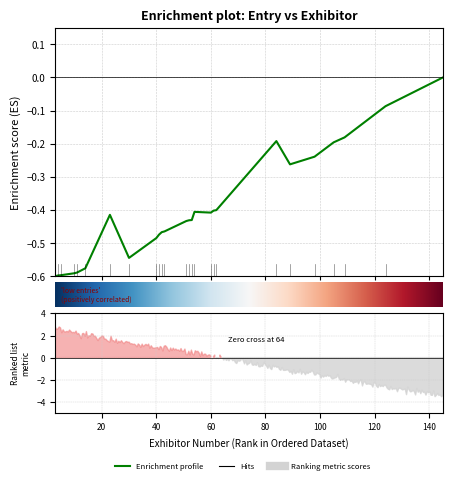

How many values are between 0 and 1?

1